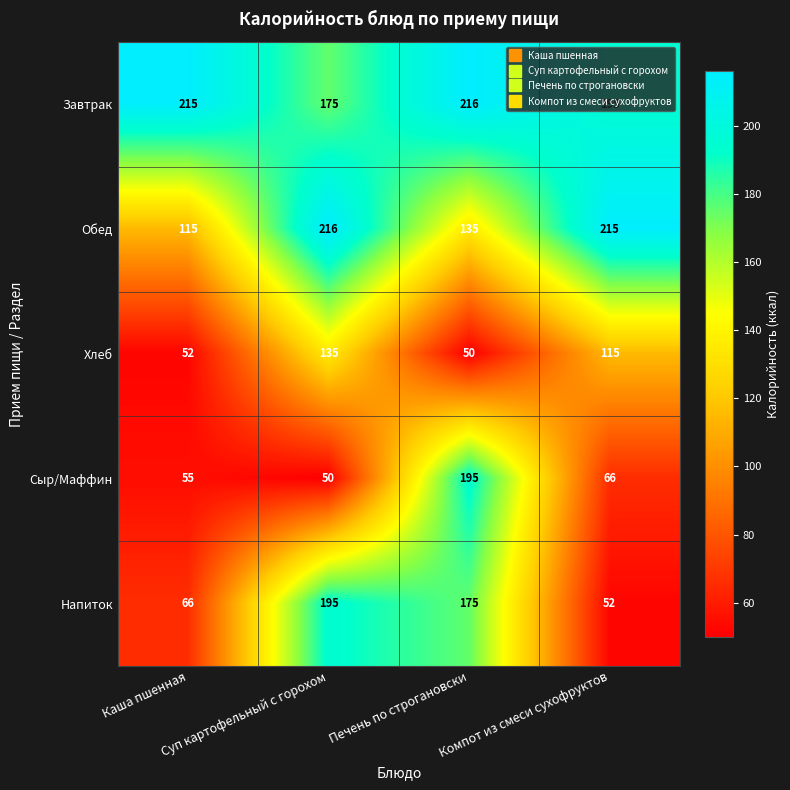

What is the total value across all series at Суп картофельный с горохом?

771